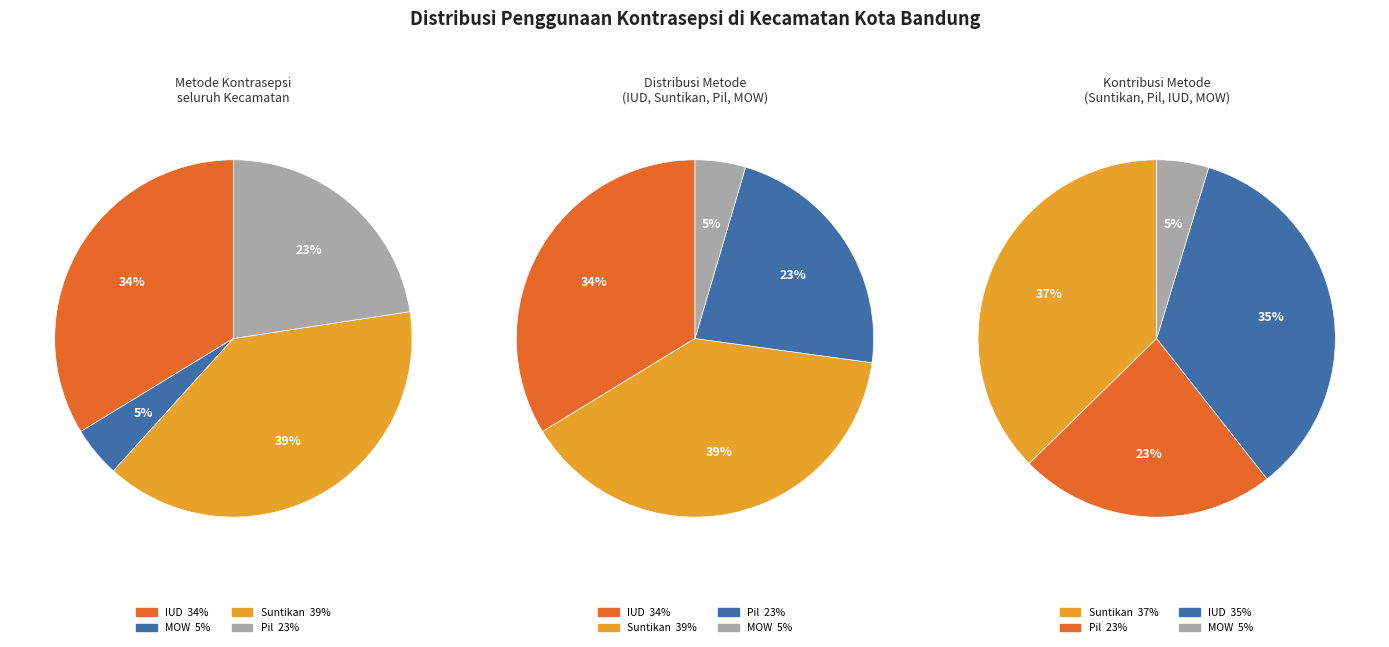

What percentage is NOT represented by 14?

92.7%